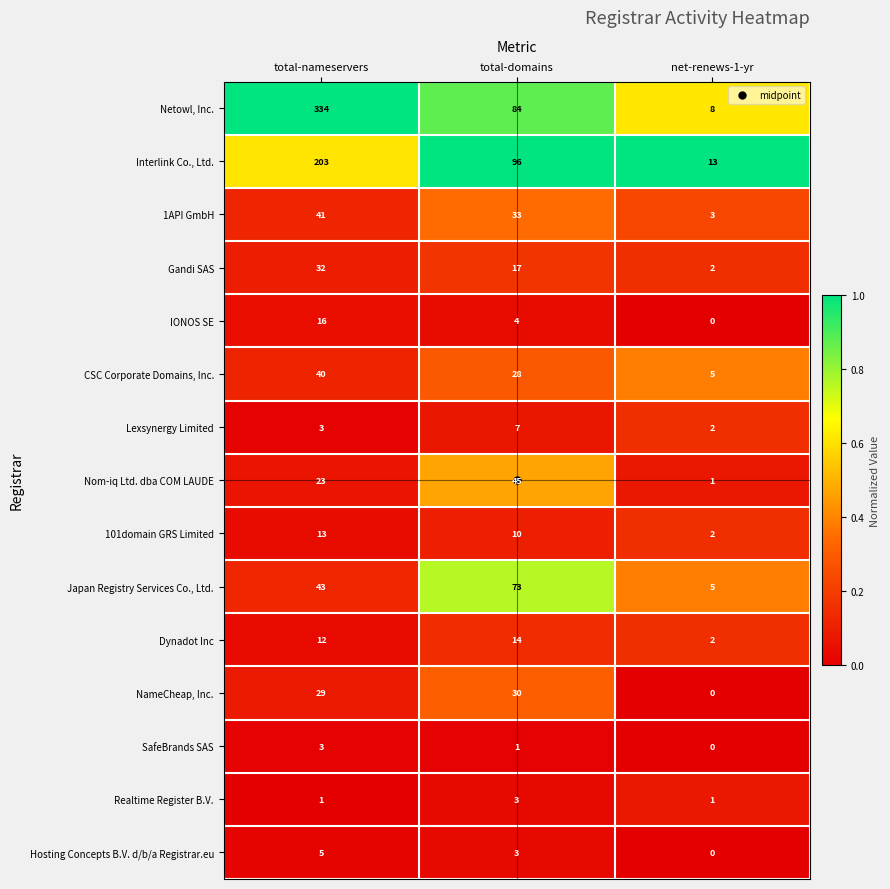

Is it true that Hosting Concepts B.V. d/b/a Registrar.eu equals 8 at total-nameservers?

False